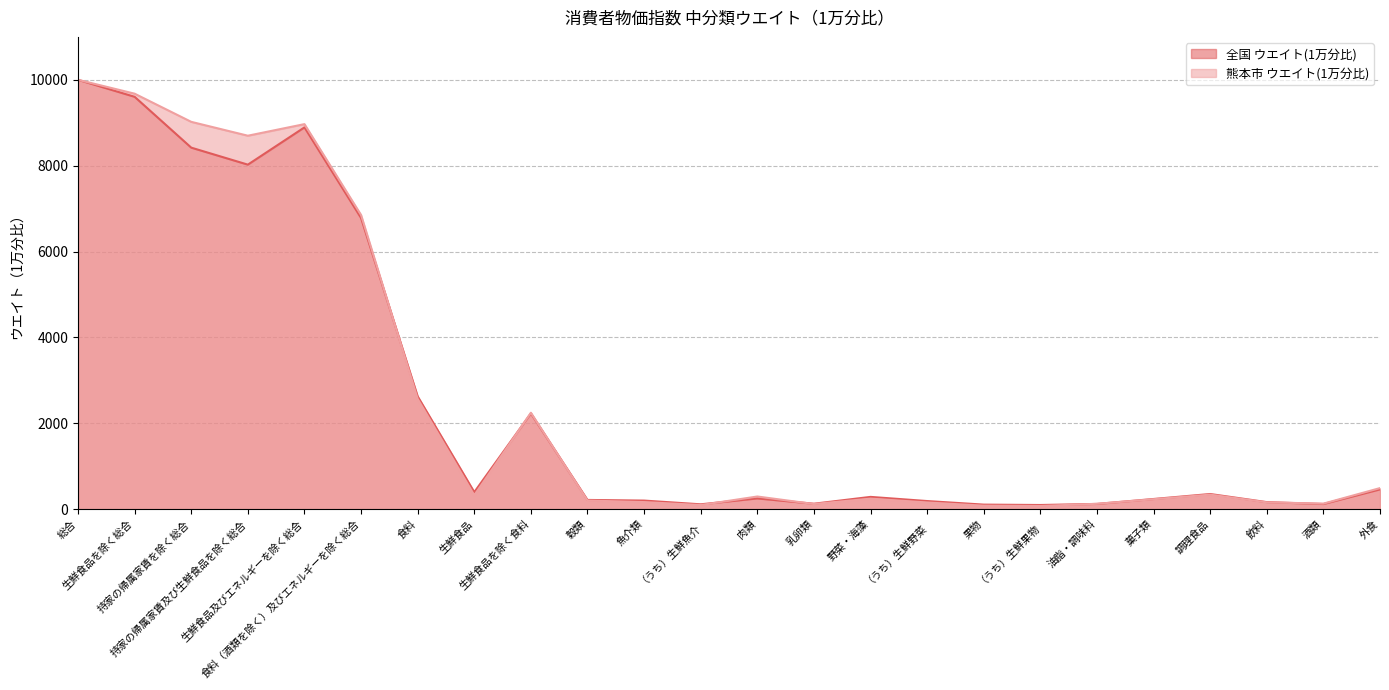

How many lines are shown in the chart?

2